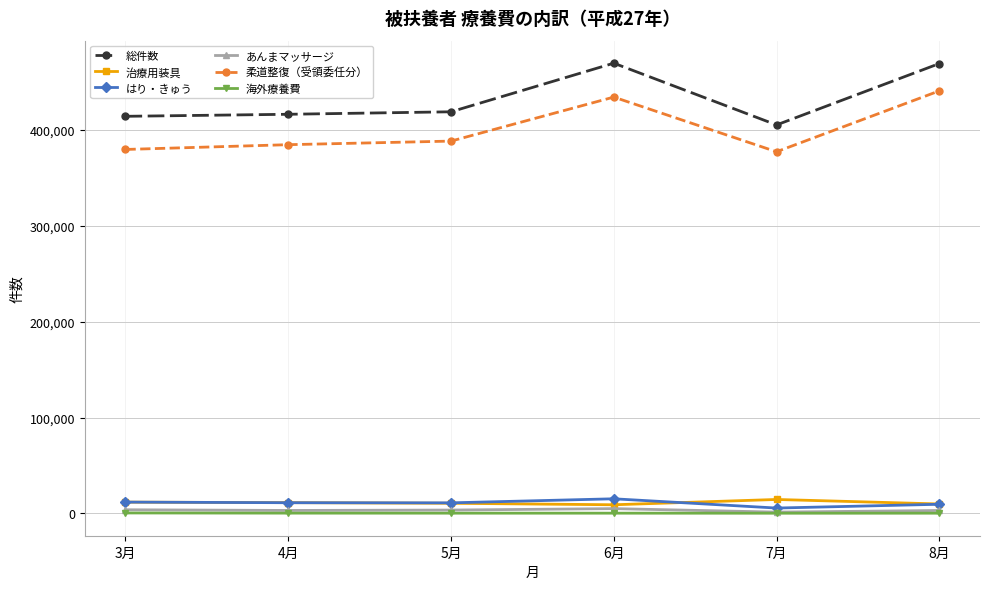

True or false: 柔道整復（受領委任分） has more than 0 interior local peaks.

True